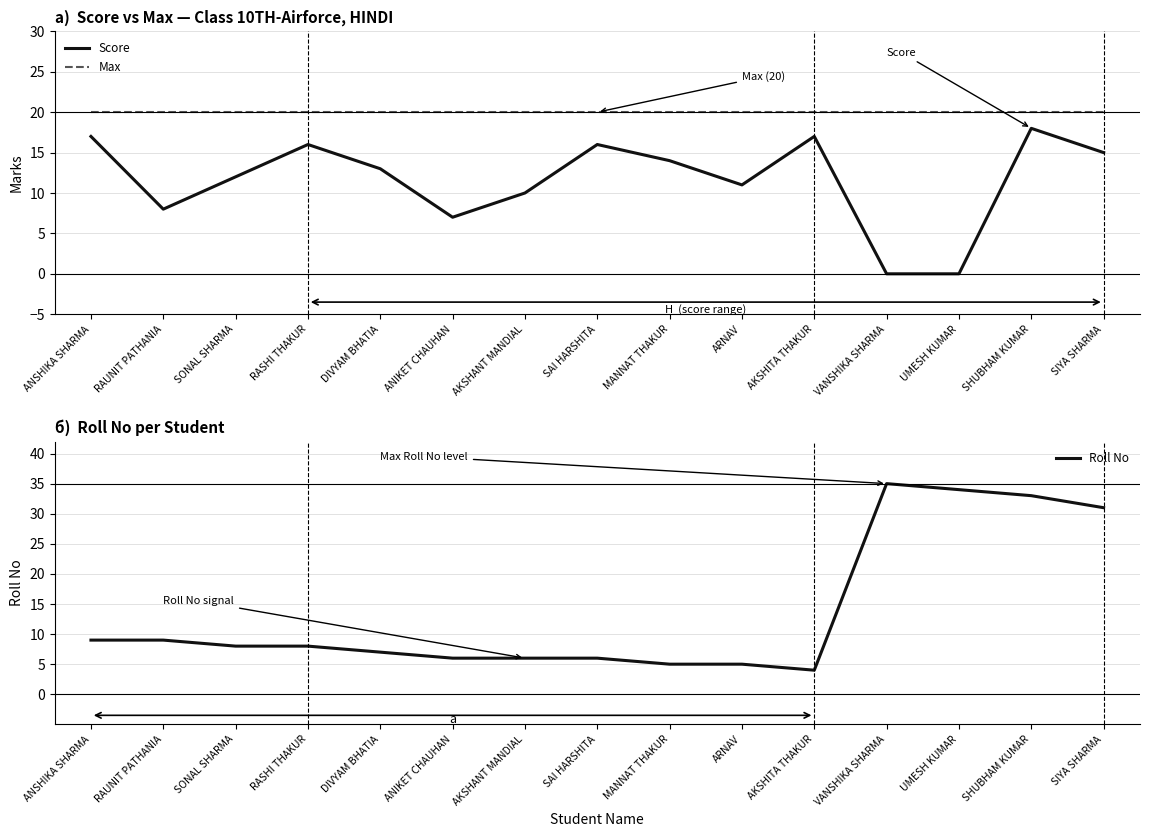

What is the difference between the highest and lowest values at AKSHANT MANDIAL?

14